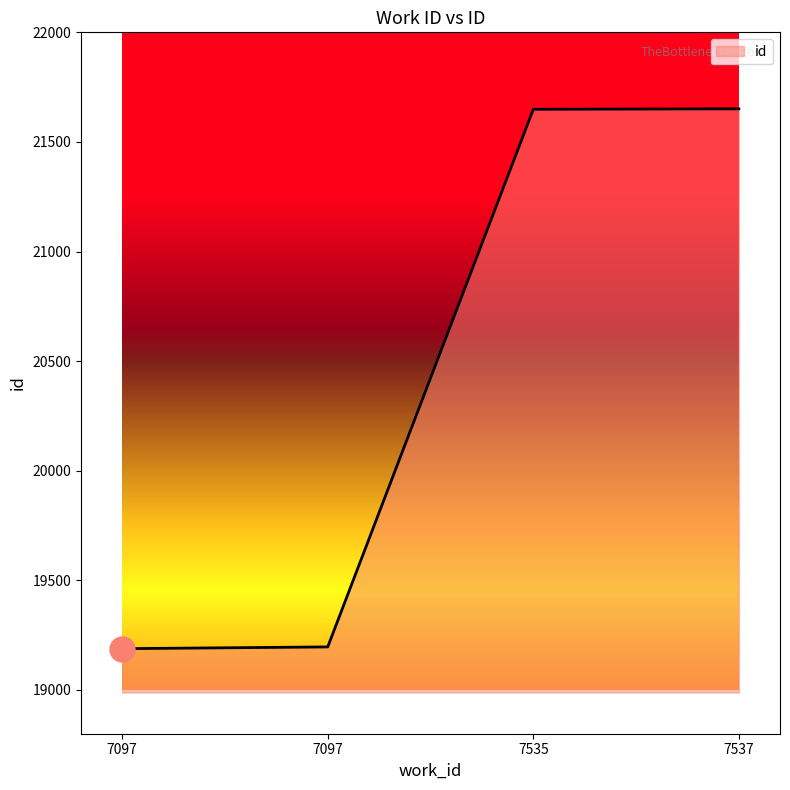

How many lines are shown in the chart?

1